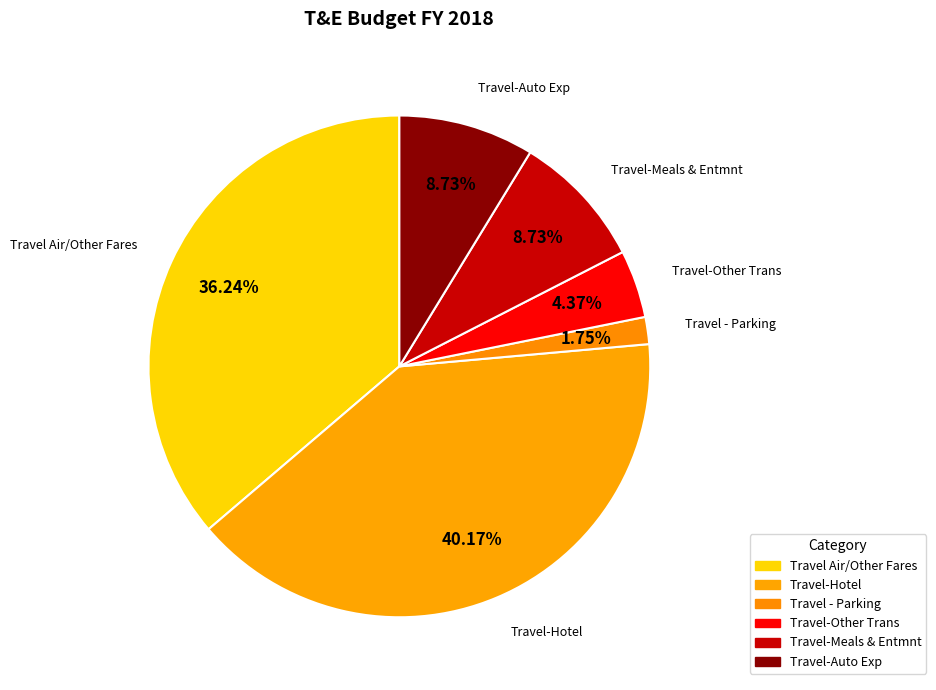

How many slices are in this pie chart?

6